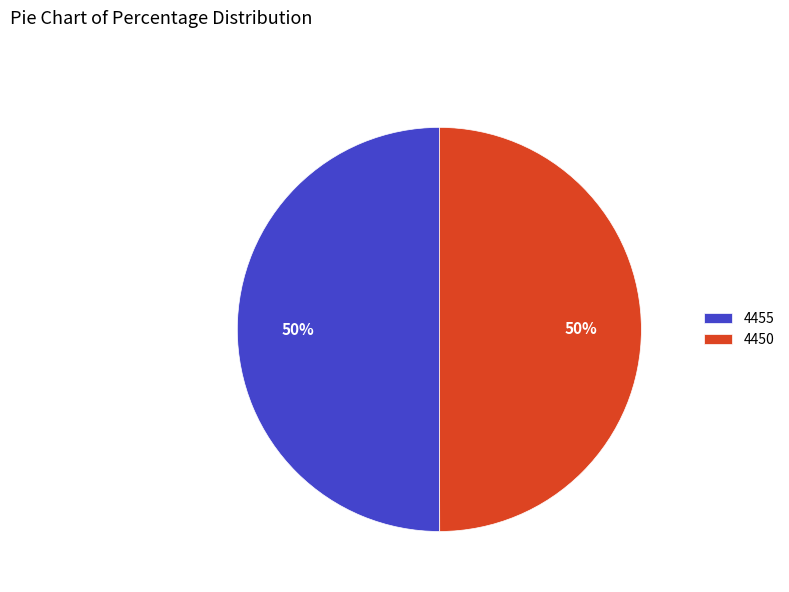

To the nearest percent, what percentage of the pie is 4455?

50%